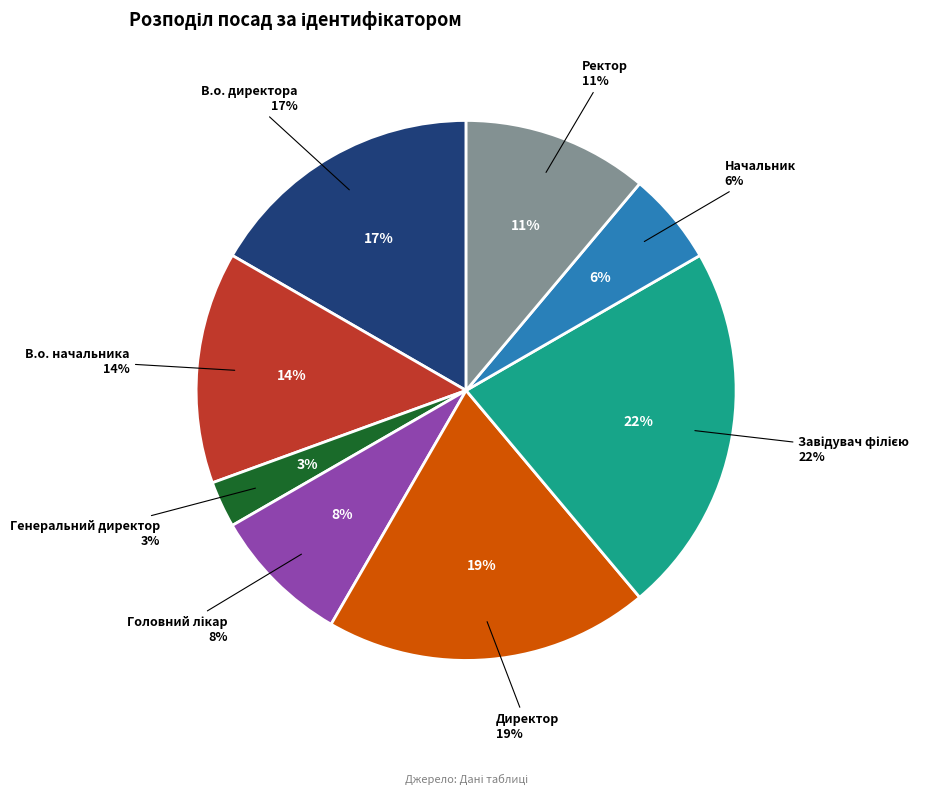

How many segments does this pie chart have?

8